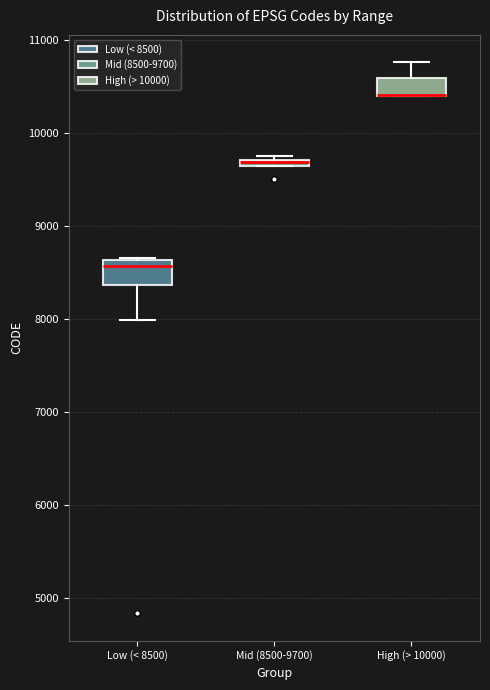

Where is the lower edge of the box for Mid (8500-9700) on the y-axis? The values are not printed on the chart, so give them approximately, as read against the axis.

9600